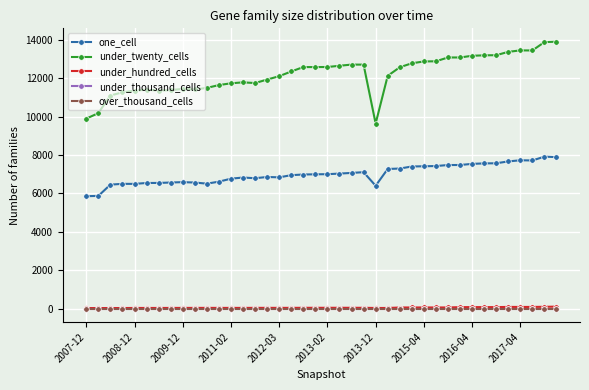

At how many categories does at least one series exceed 6007?

40